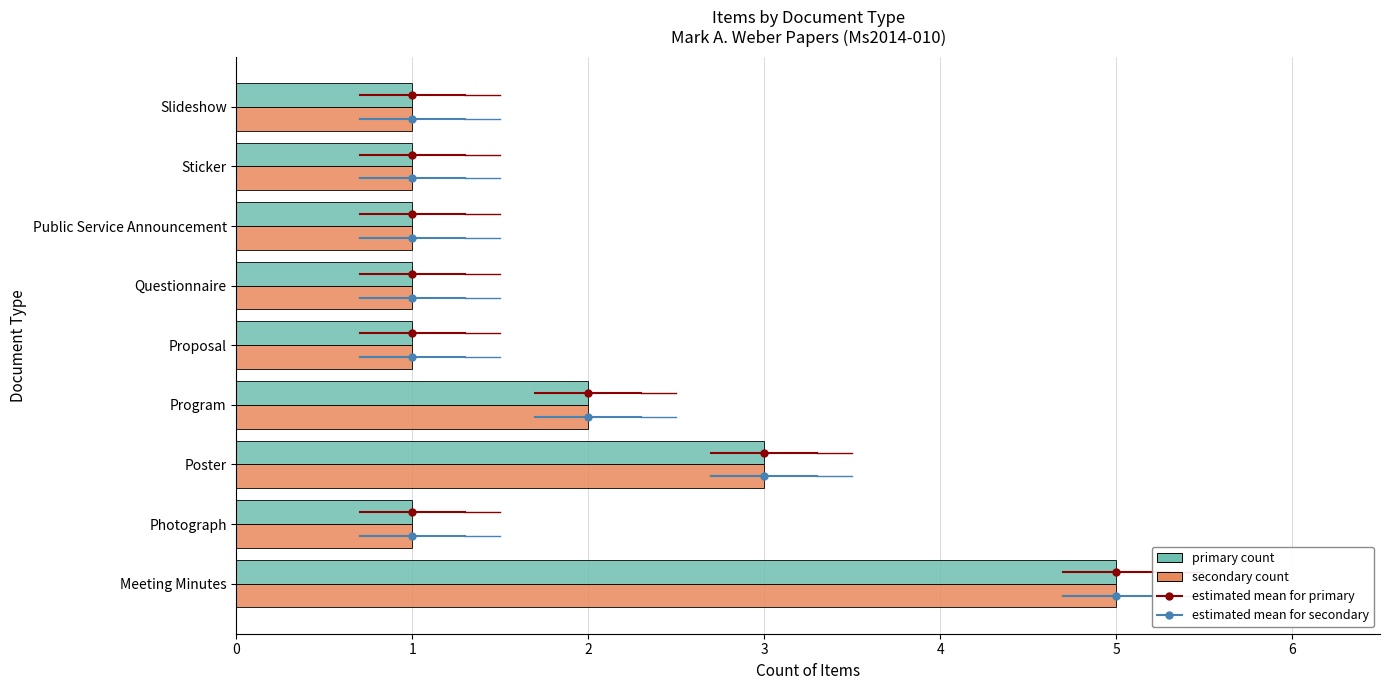

At which category is the sum across all series the highest?

Meeting Minutes